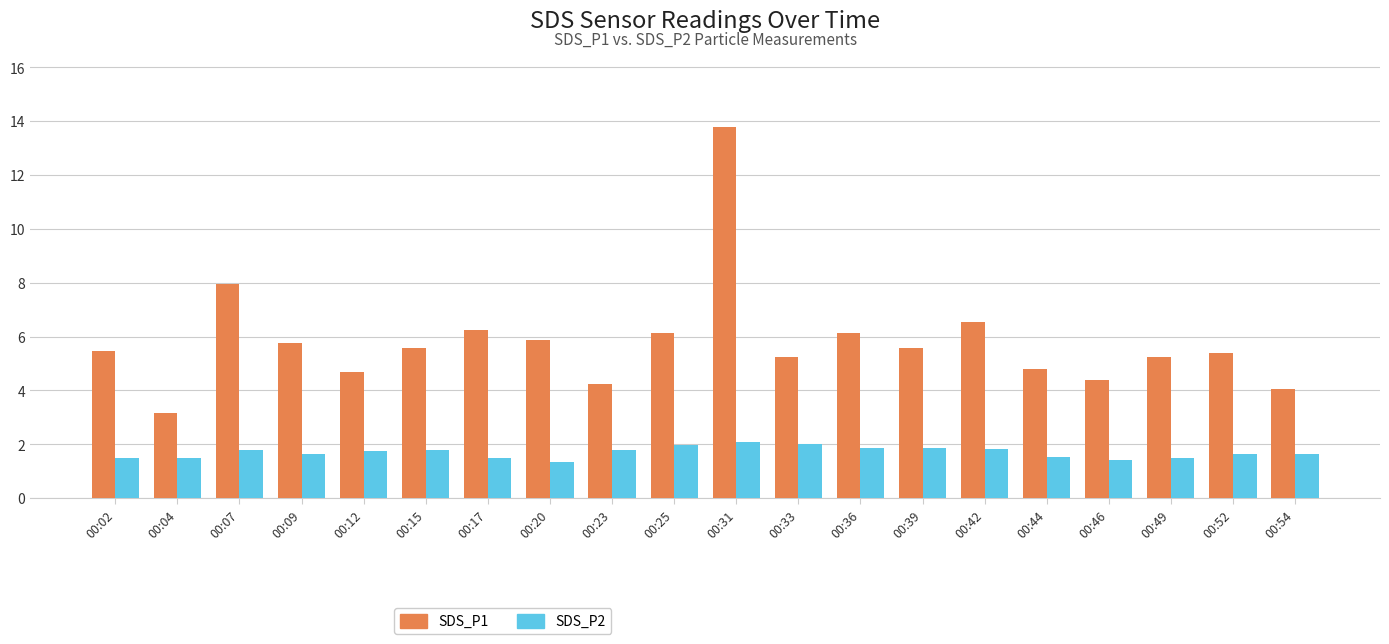

Rank the series at 00:04 from highest to lowest value.

SDS_P1, SDS_P2